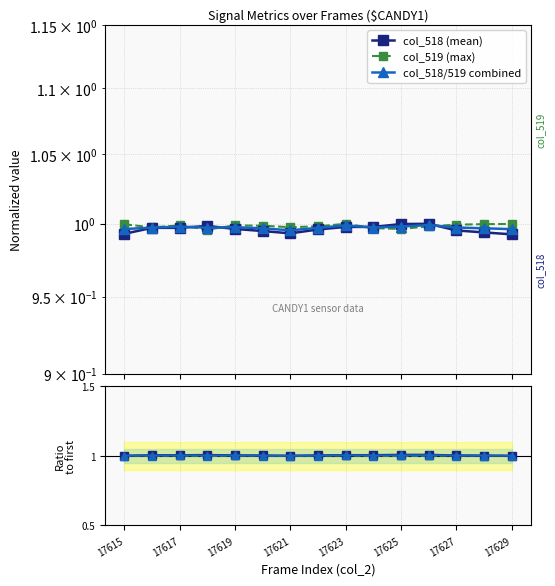

What value does the col_518/519 combined series have at 17617?

1.0